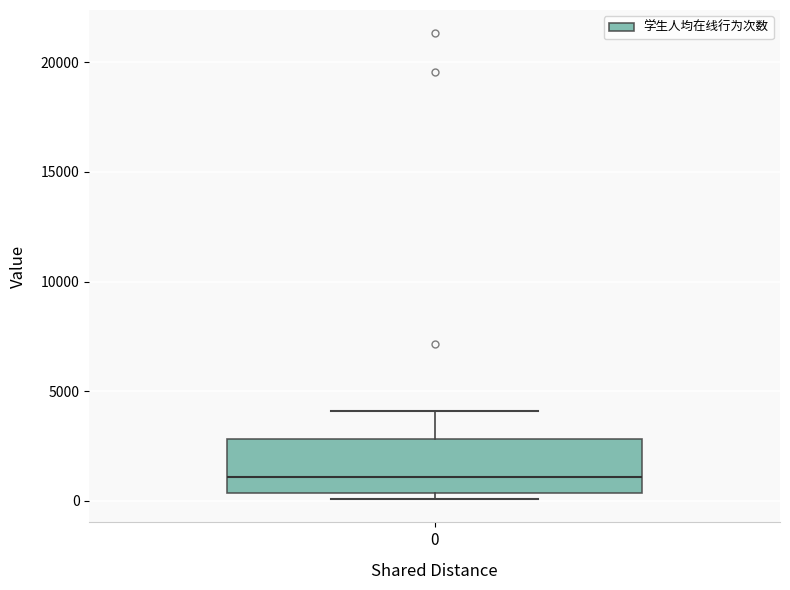

Read this box plot against the y-axis: the position of the median line, the range covered by the box, and the ends of both whiskers. The values are not printed on the chart, so give them approximately, as read against the axis.

median 1000, box 500 to 3000, whiskers 0 to 4000